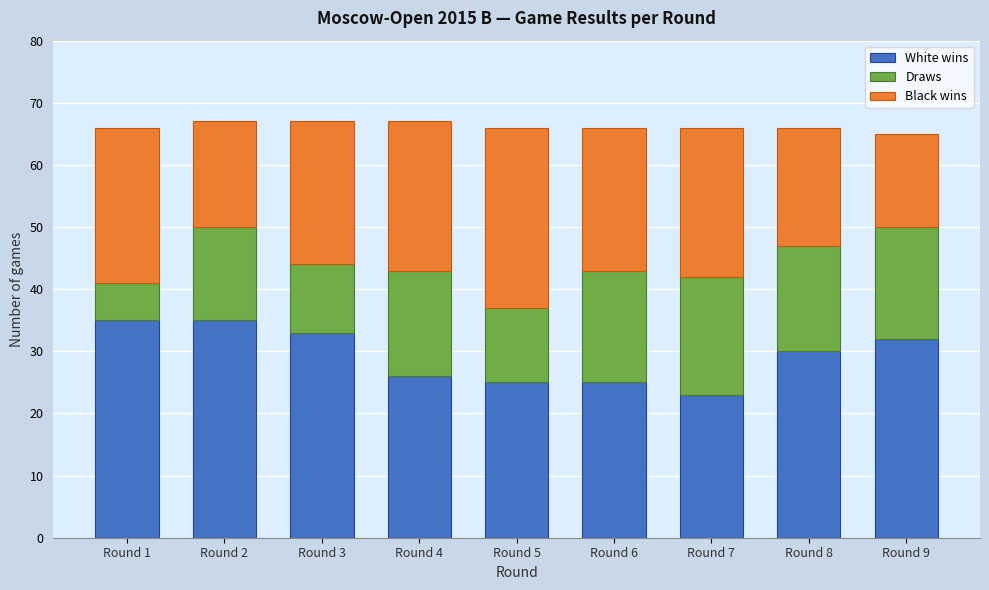

Reading right to left, what are the values for White wins?

Round 9=32	Round 8=30	Round 7=23	Round 6=25	Round 5=25	Round 4=26	Round 3=33	Round 2=35	Round 1=35